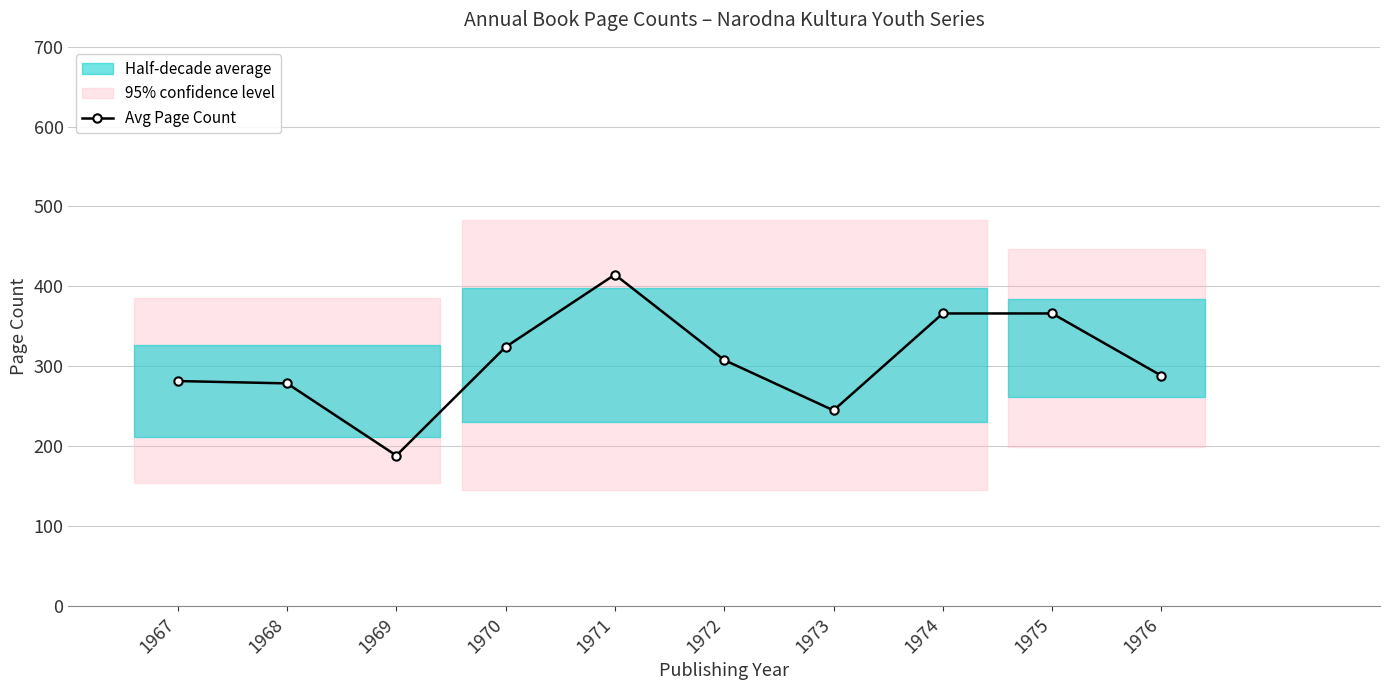

Reading left to right, list all the values displayed in this chart.

1967=281.3	1968=278.4	1969=188.0	1970=324.0	1971=414.7	1972=307.7	1973=244.6	1974=366.0	1975=366.0	1976=288.0